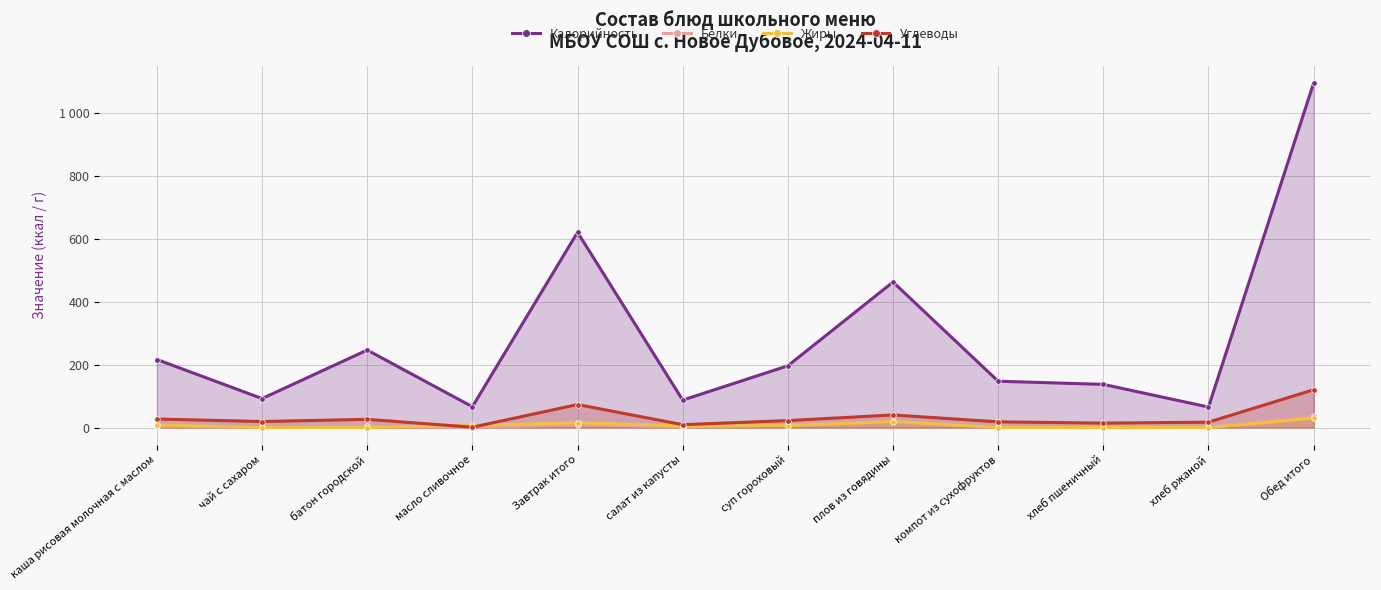

True or false: Углеводы and Жиры cross at least once.

True